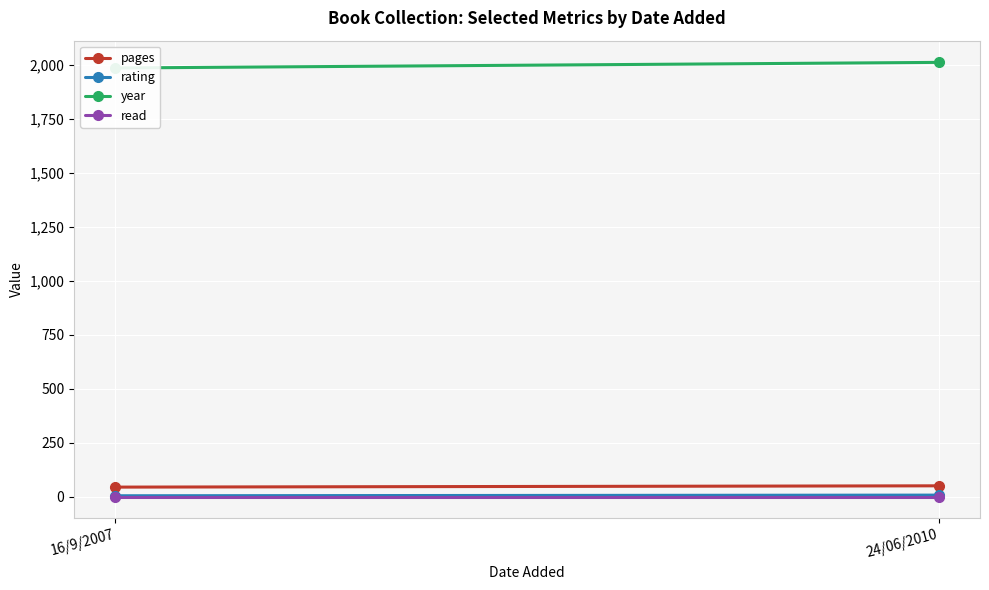

What is the value of the rating point at the 1st from the left?

5